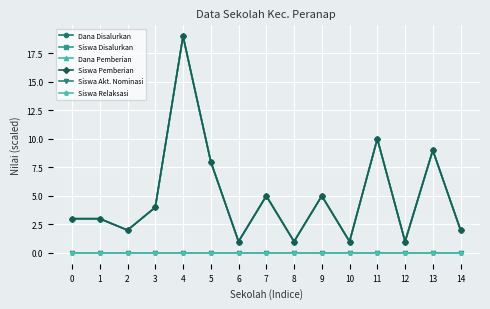

How many lines are shown in the chart?

6